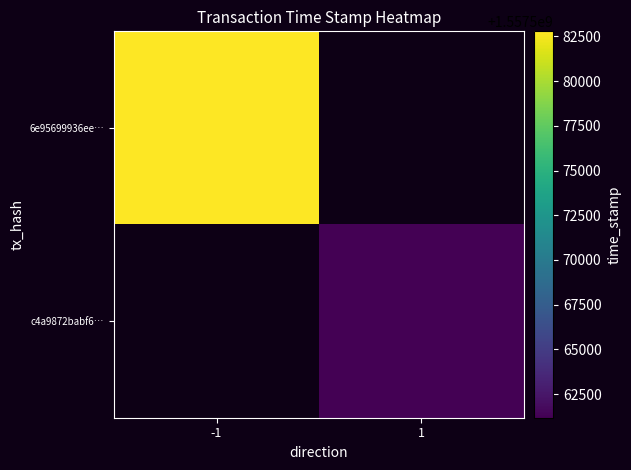

At which category does the chart reach its peak across all series?

-1